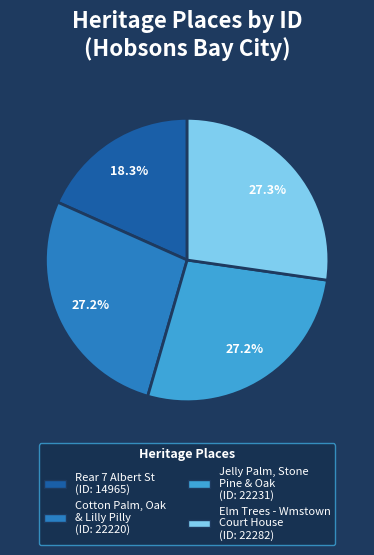

How many segments does this pie chart have?

4